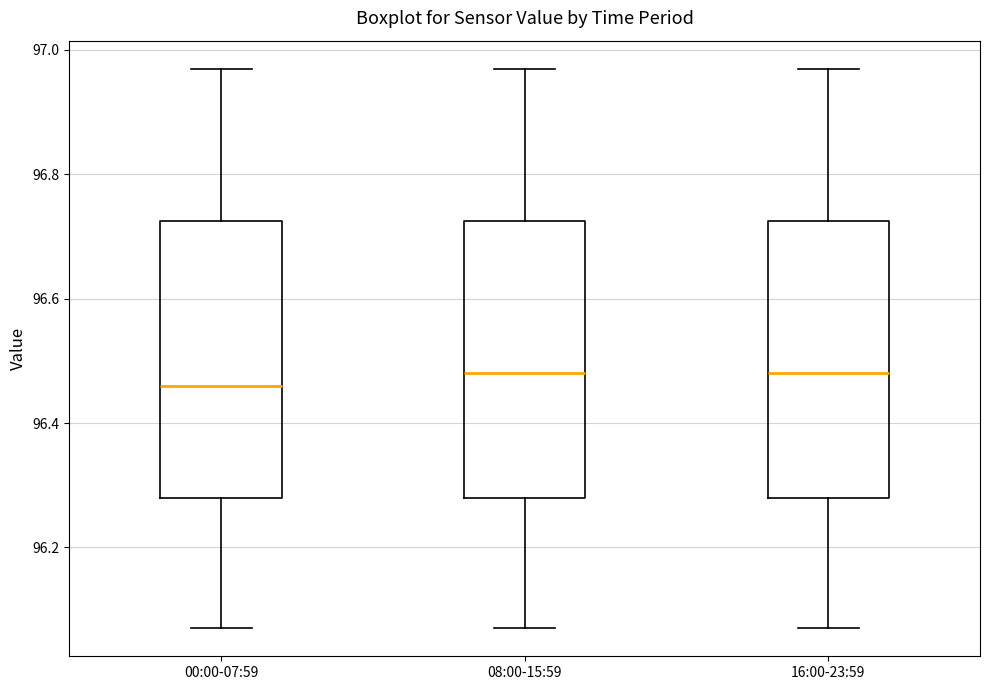

Reading left to right, read every box against the y-axis: the position of its median line, the range the box covers, and the ends of its whiskers. The values are not printed on the chart, so give them approximately, as read against the axis.

00:00-07:59: median 96.46, box 96.28 to 96.72, whiskers 96.08 to 96.98
08:00-15:59: median 96.48, box 96.28 to 96.72, whiskers 96.08 to 96.98
16:00-23:59: median 96.48, box 96.28 to 96.72, whiskers 96.08 to 96.98